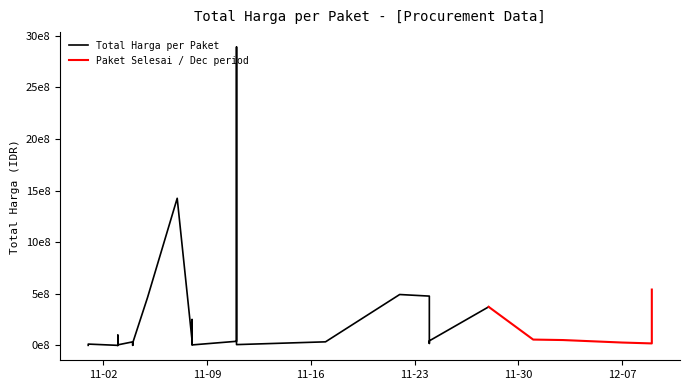

Rank the categories by value from highest to lowest.

8, 0, 34, 9, 2, 6, 31, 28, 17, 32, 33, 1, 25, 7, 30, 3, 4, 27, 26, 10, 11, 13, 24, 12, 22, 14, 23, 20, 29, 18, 5, 15, 19, 21, 16